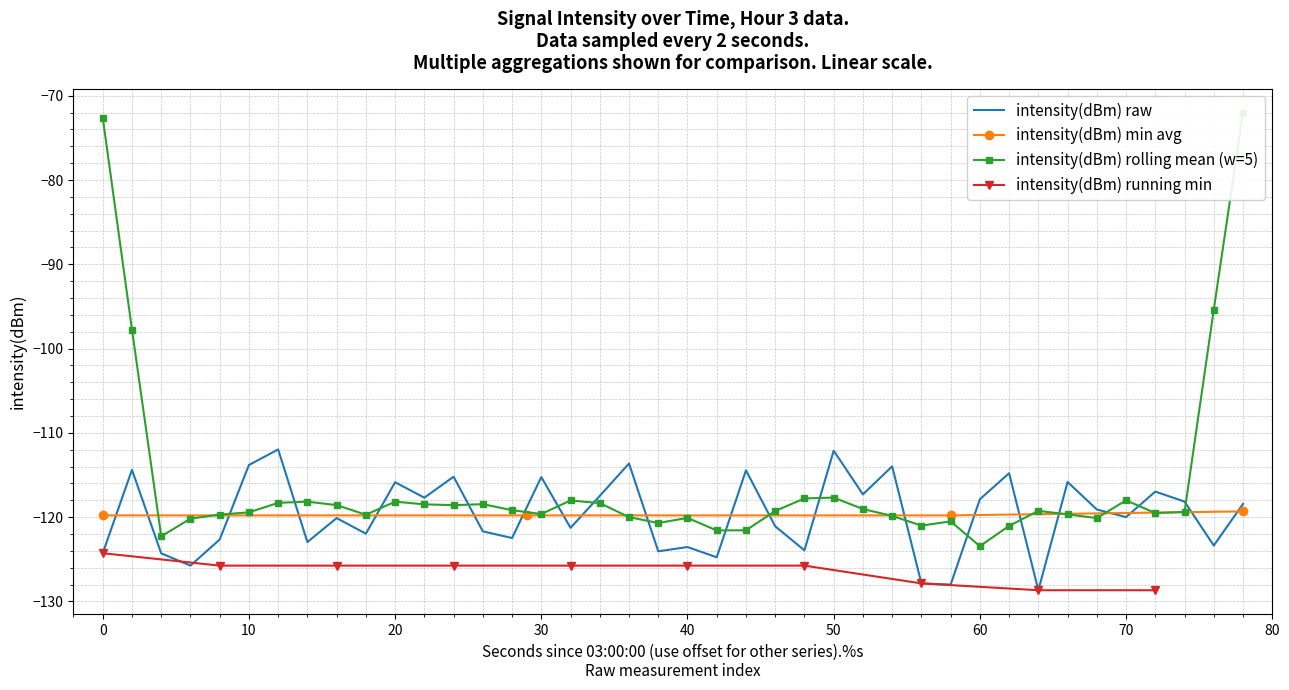

The intensity(dBm) raw series shows -183.8 at 70. True or false?

False